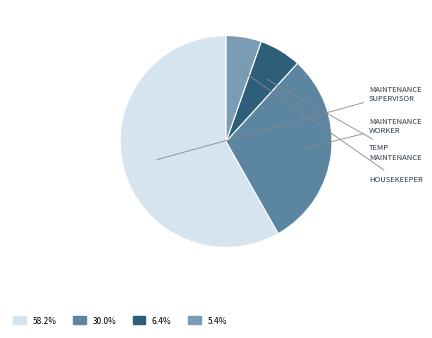

Is there any slice that represents more than half of the pie?

Yes